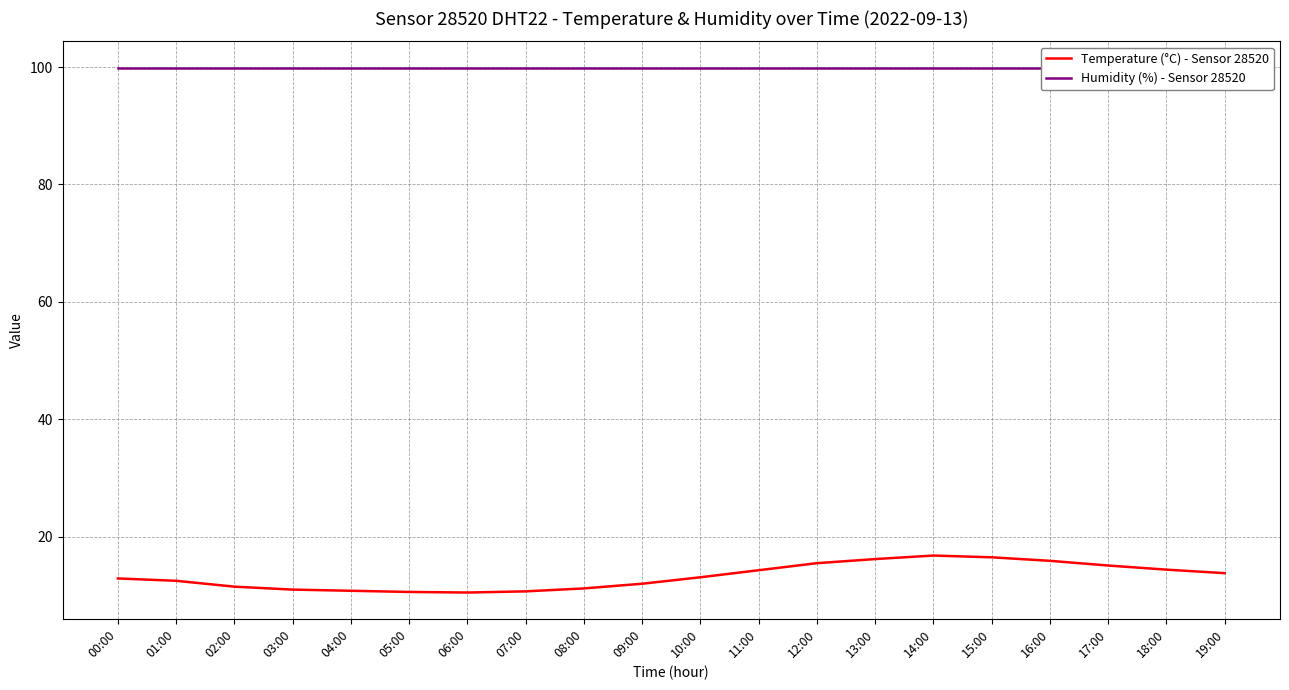

What is the lowest value of the Temperature (°C) - Sensor 28520 series?

10.5